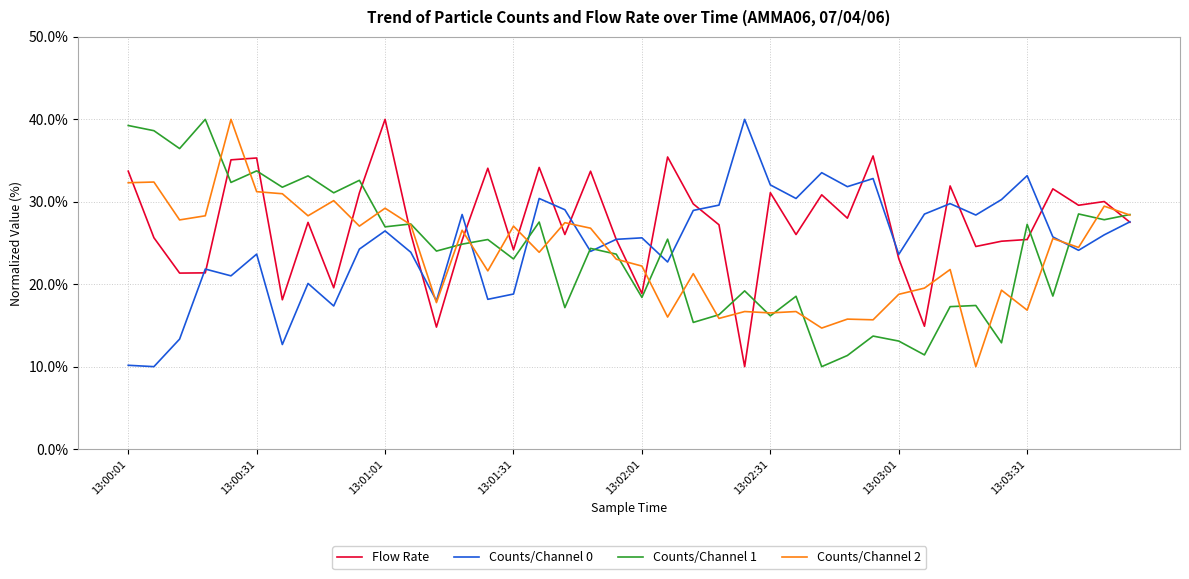

In Flow Rate, how many points are higher than both neighbors (excluding endpoints)?

13